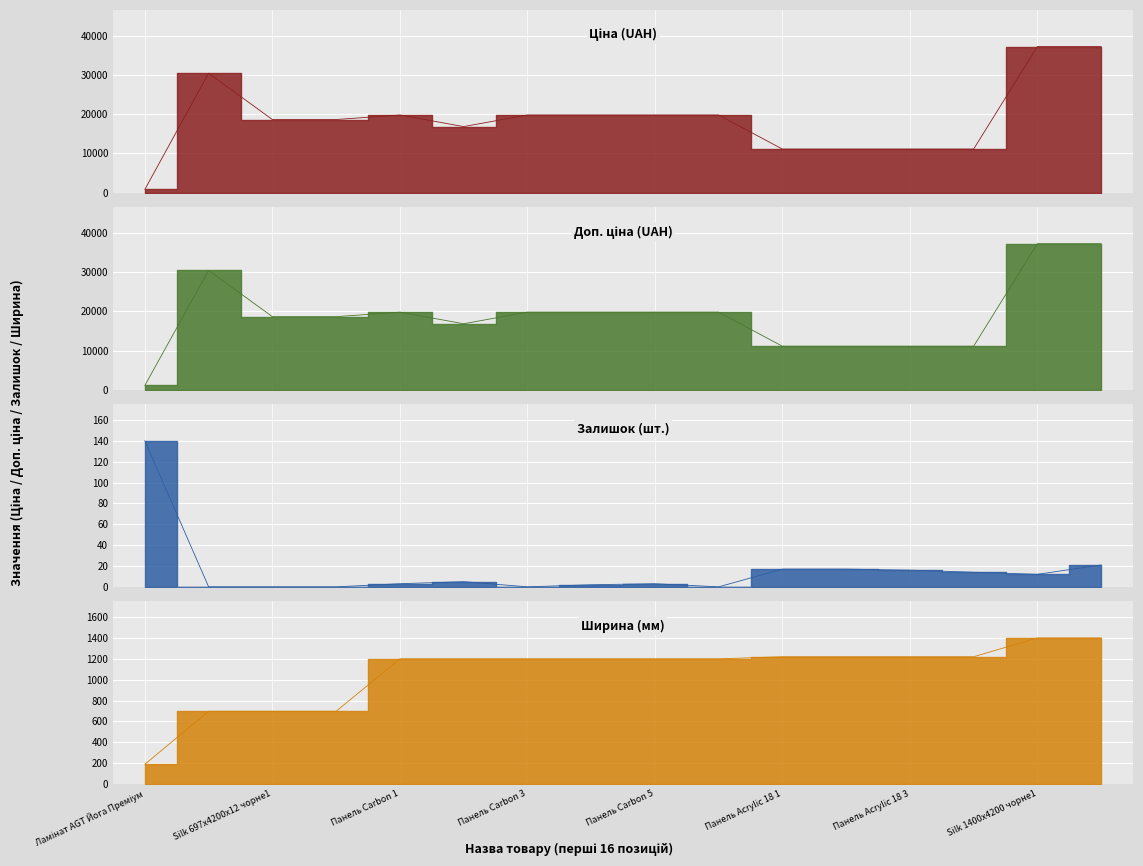

Does the chart display data point markers on the line(s)?

No